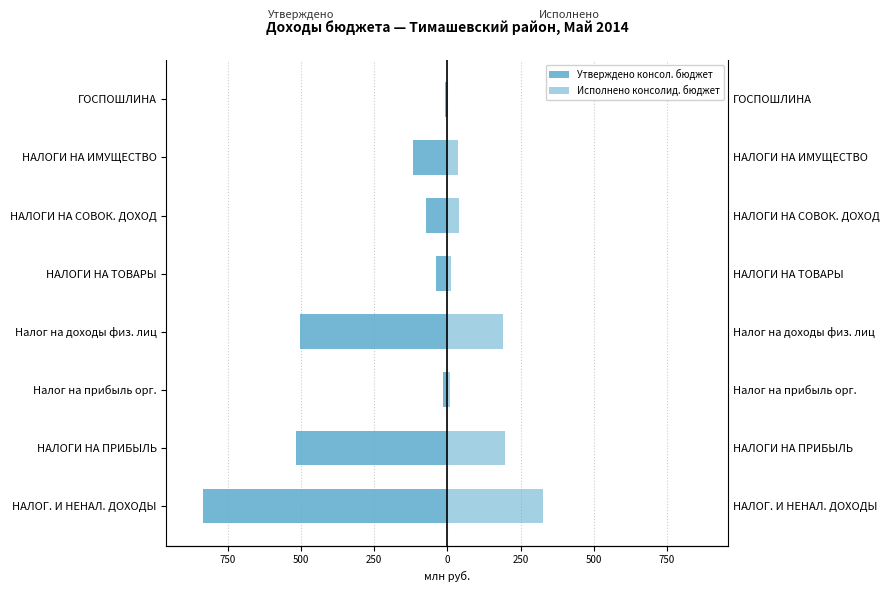

Which series changed the most between НАЛОГИ НА ТОВАРЫ and НАЛОГИ НА СОВОК. ДОХОД?

Утверждено консол. бюджет